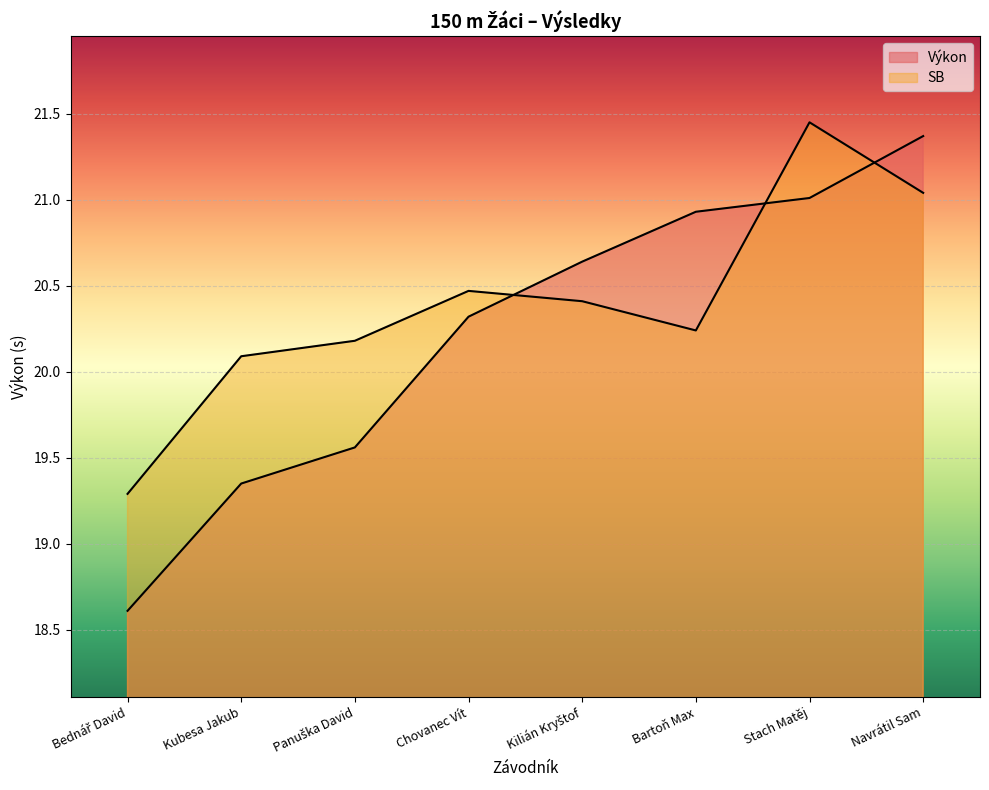

How many times do SB and Výkon cross each other?

3